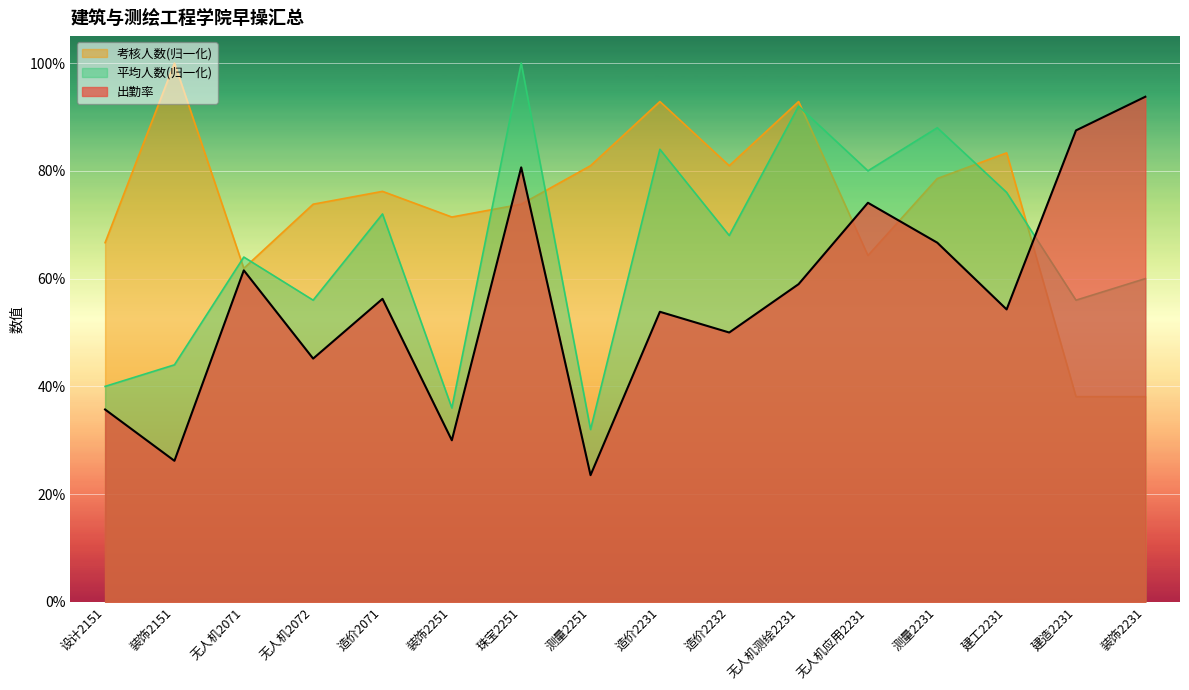

What is the difference between the highest and lowest values at 无人机应用2231?

0.2